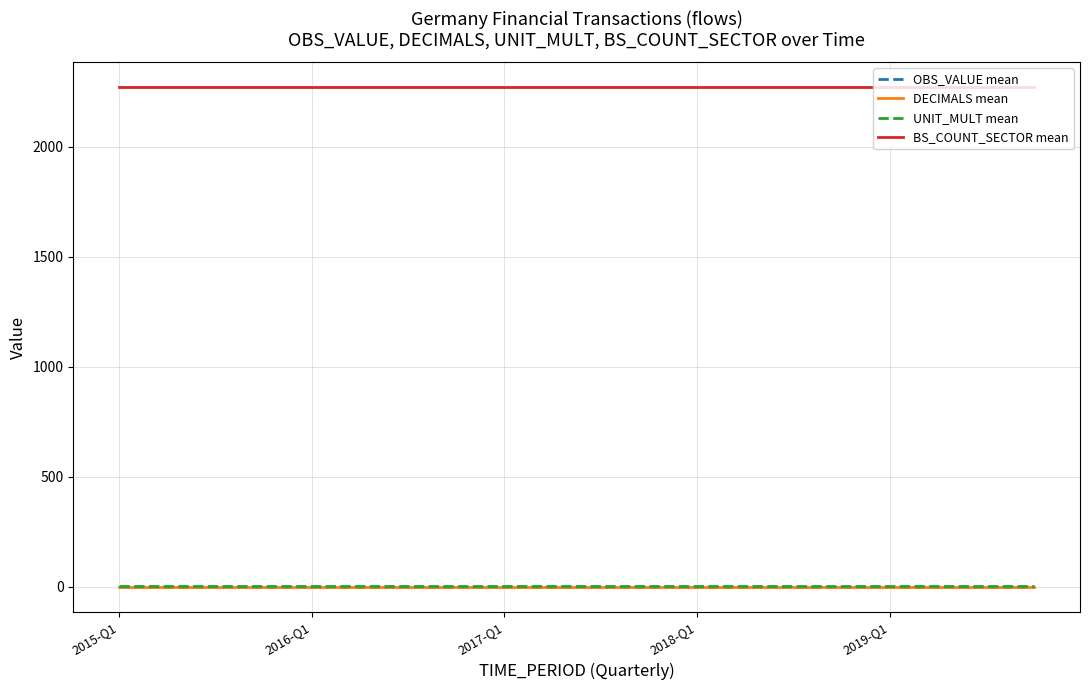

Reading right to left, extract all data points from this chart.

OBS_VALUE mean: 0	0	0	0	0	0	0	0	0	0	0	0	0	0	0	0	0	0	0	0
DECIMALS mean: 0	0	0	0	0	0	0	0	0	0	0	0	0	0	0	0	0	0	0	0
UNIT_MULT mean: 6	6	6	6	6	6	6	6	6	6	6	6	6	6	6	6	6	6	6	6
BS_COUNT_SECTOR mean: 2271	2271	2271	2271	2271	2271	2271	2271	2271	2271	2271	2271	2271	2271	2271	2271	2271	2271	2271	2271